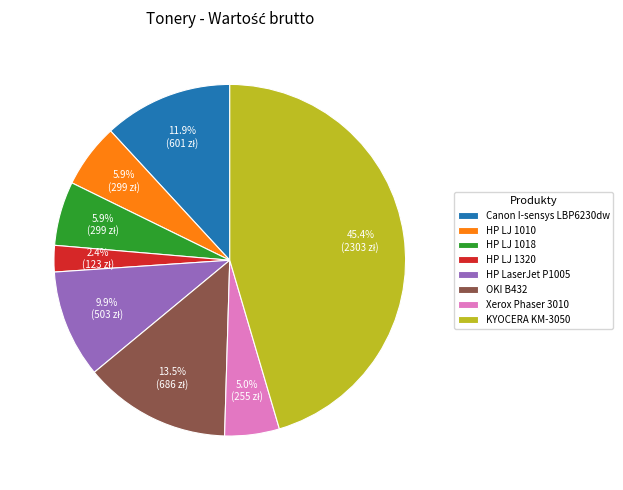

To the nearest percent, what portion does HP LJ 1018 represent?

6%